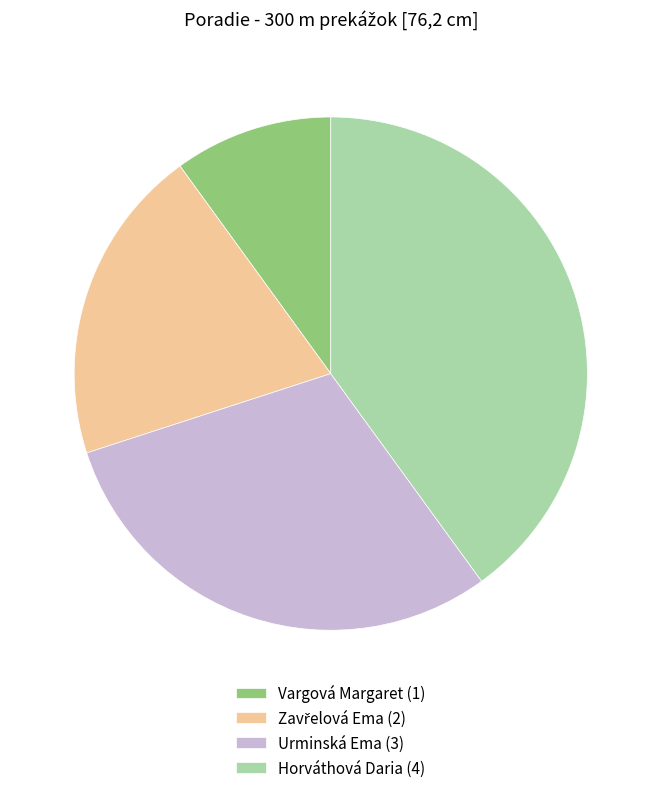

Which has a higher value, Urminská Ema (3) or Vargová Margaret (1)?

Urminská Ema (3)